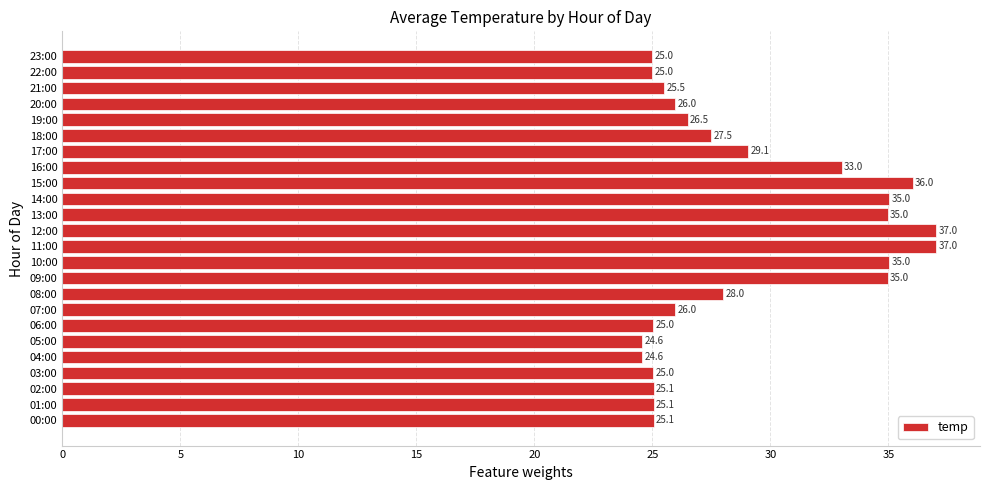

At which label is the value closest to 30?

17:00